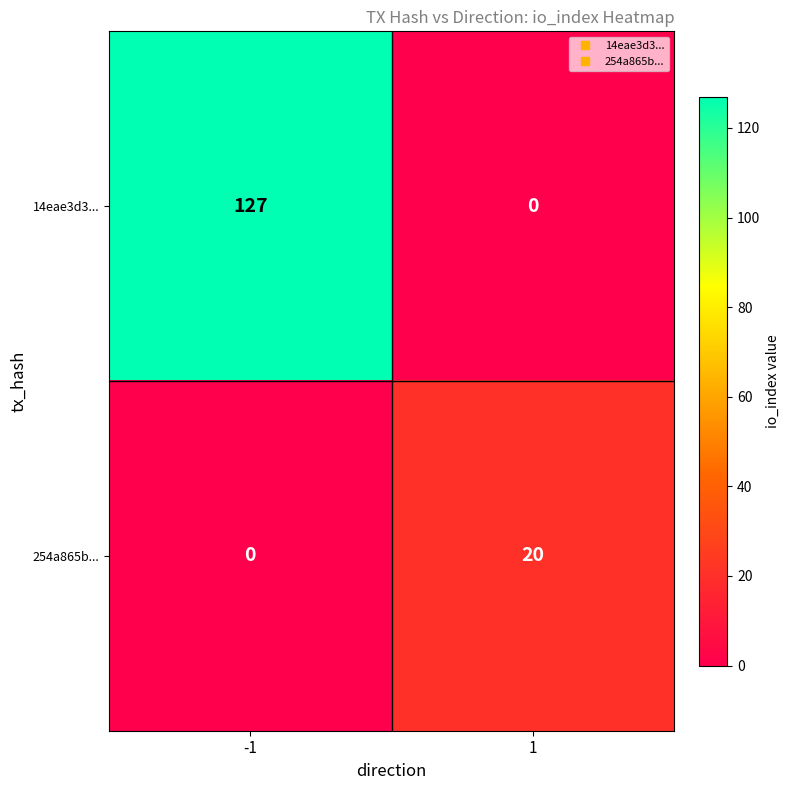

How many positive values does the 254a865b... series have?

1